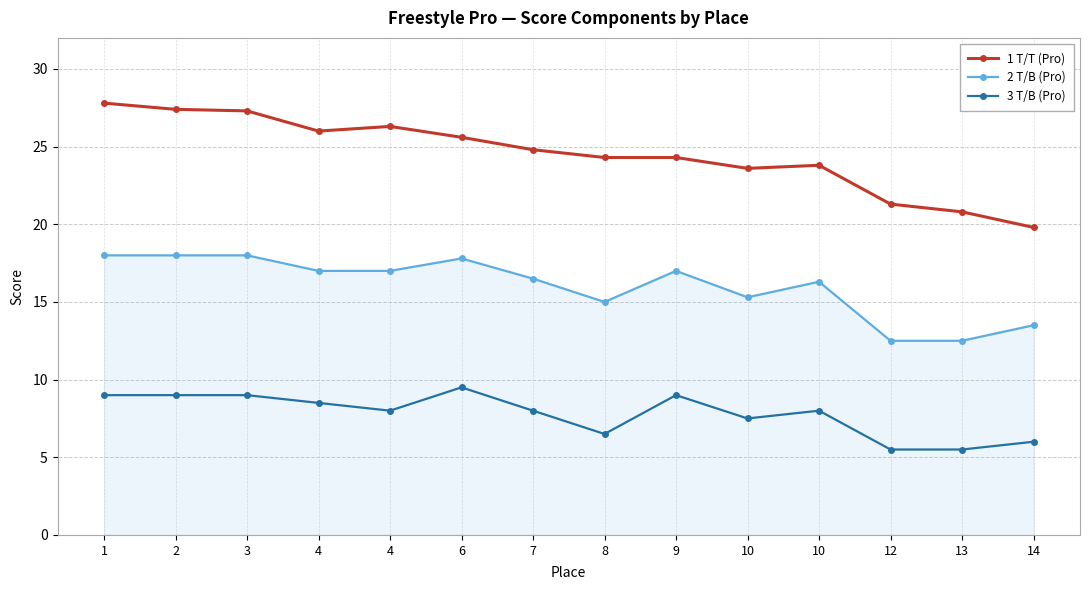

Rank the series by their maximum value, from lowest to highest.

3 T/B (Pro), 2 T/B (Pro), 1 T/T (Pro)